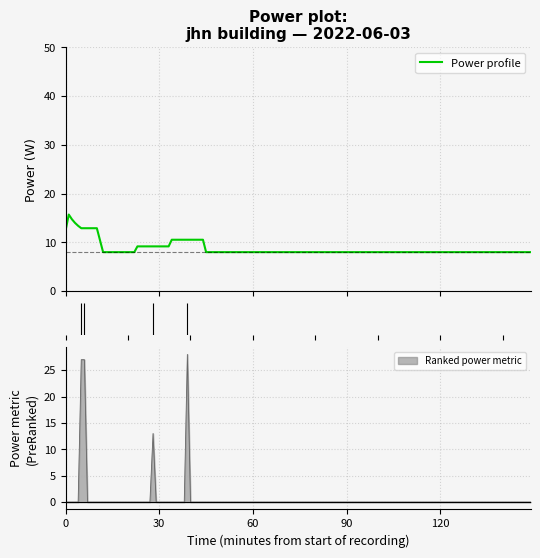

True or false: there are more than 2 points higher than both neighbors.

False